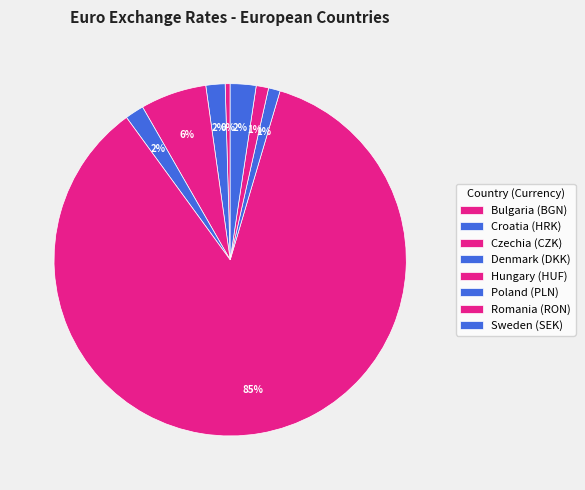

To the nearest percent, what percentage of the pie is Romania (RON)?

1%